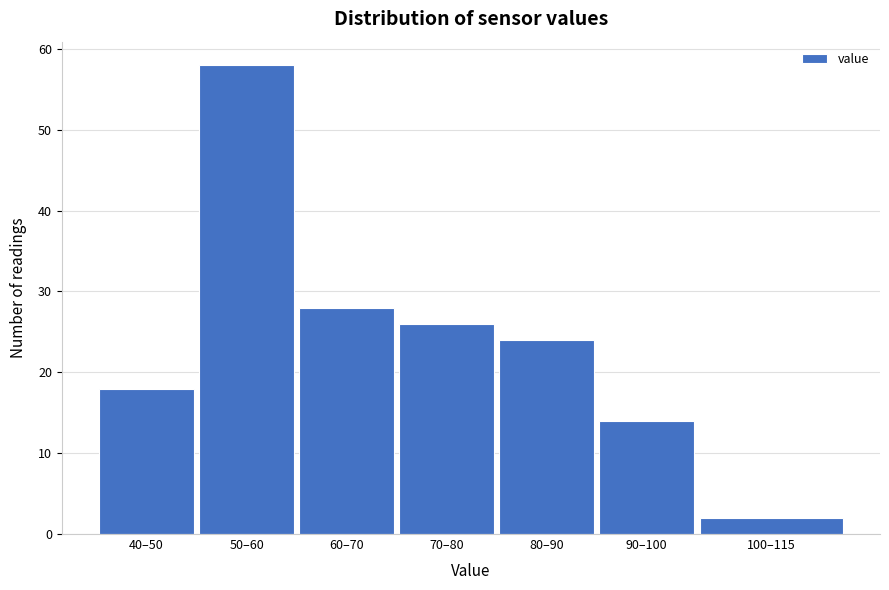

Reading right to left, what are all the values shown in this chart?

100–115=2	90–100=14	80–90=24	70–80=26	60–70=28	50–60=58	40–50=18